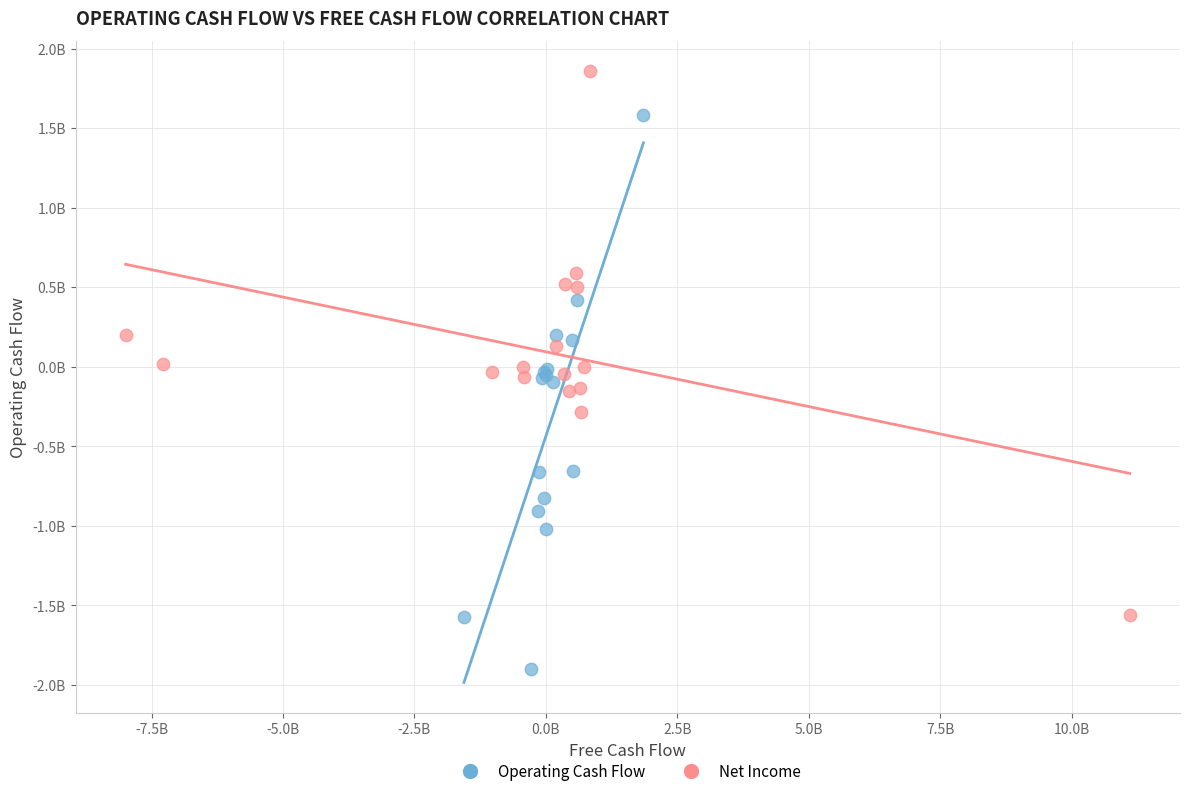

Which series has the widest spread of Y values?

Operating Cash Flow